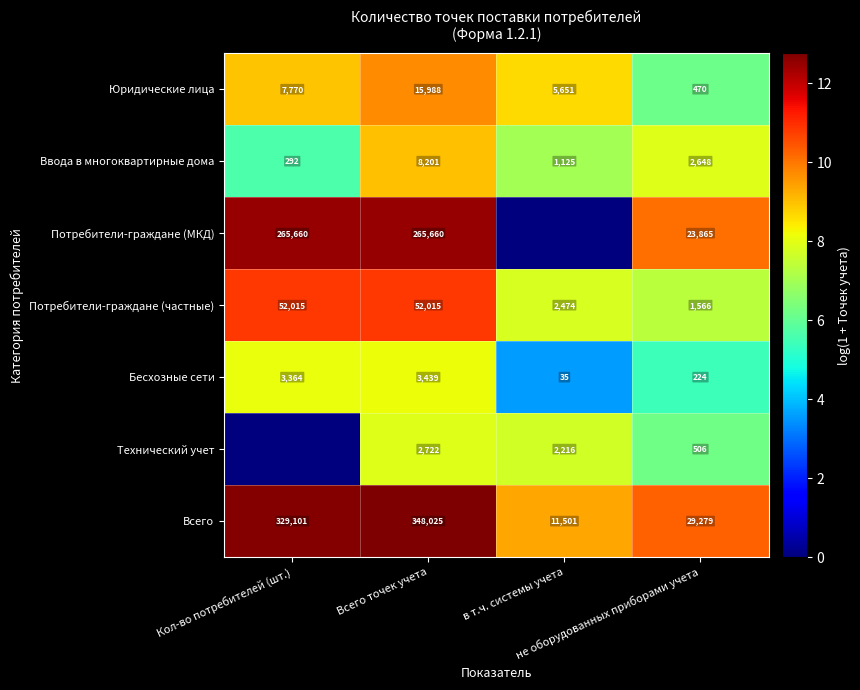

At how many categories does at least one series exceed 1?

4